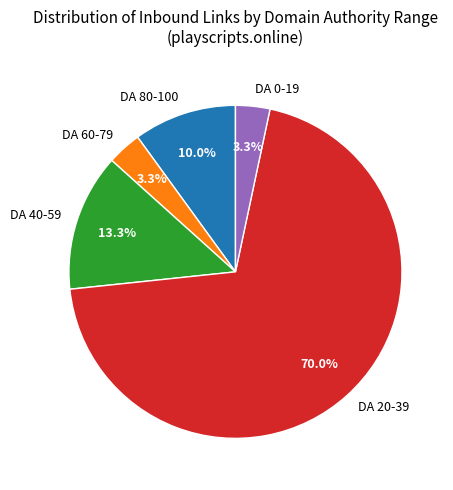

To the nearest percent, what is the average slice percentage?

20%